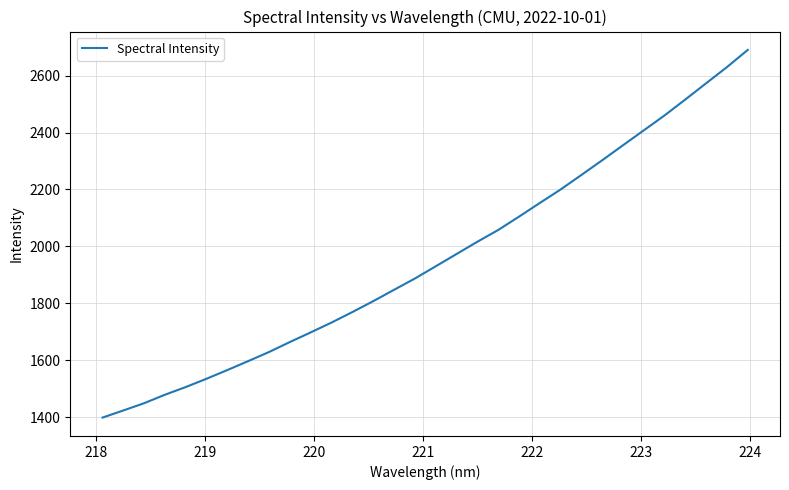

What is the difference between the maximum and minimum values?

1291.6